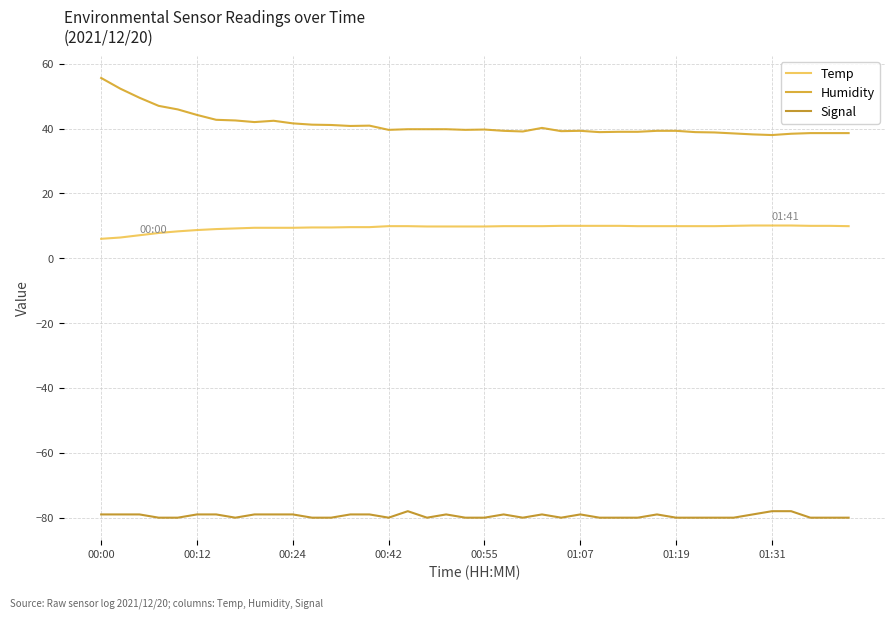

True or false: Signal and Humidity cross at least once.

False